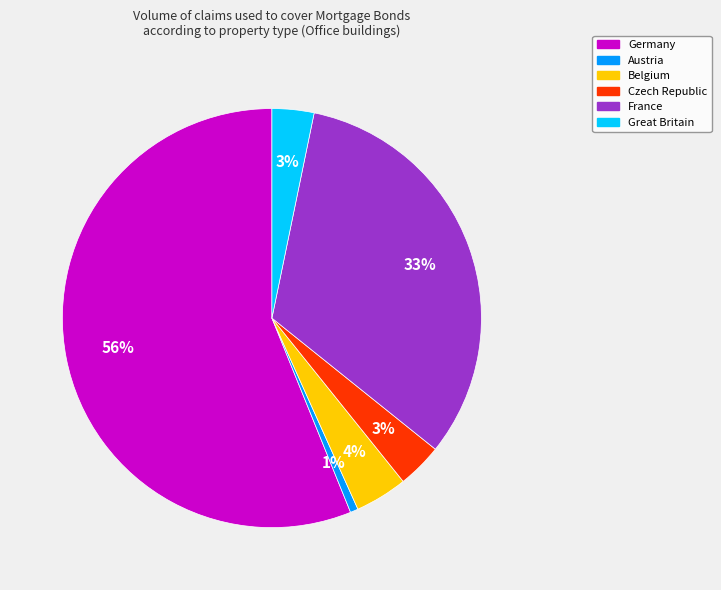

What is the majority slice?

Germany